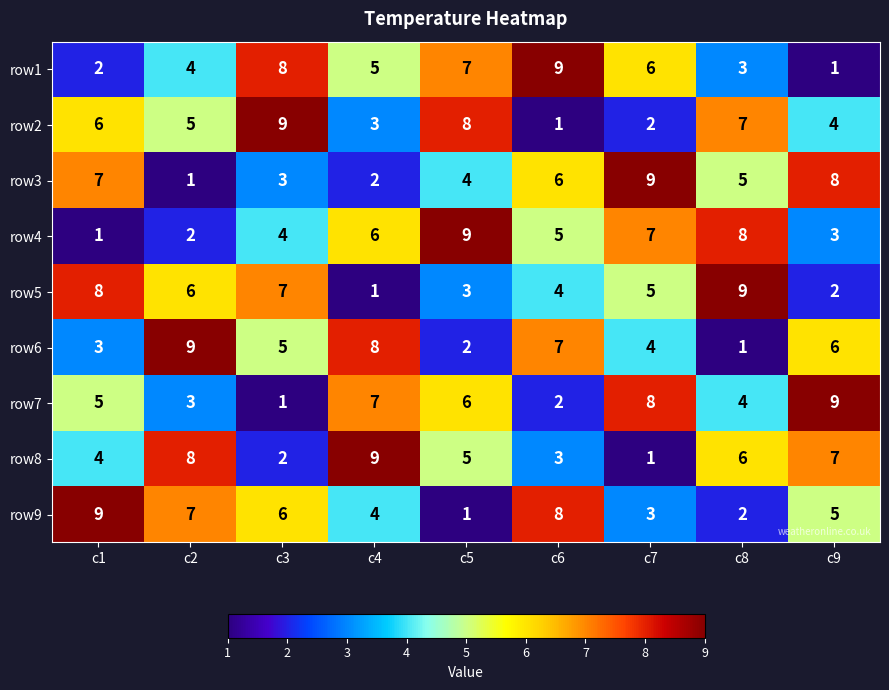

Is it true that row2 equals 8 at c5?

True